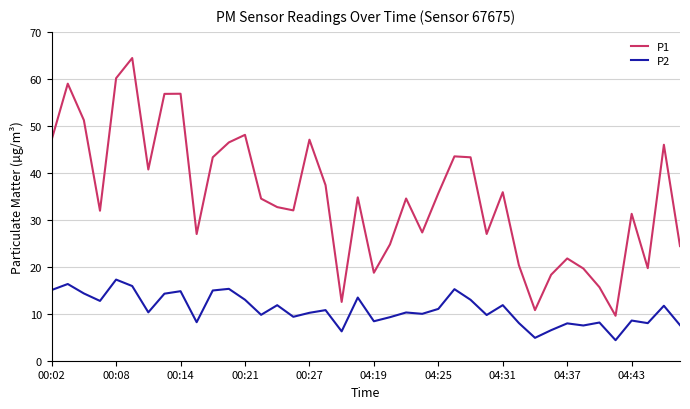

Rank the series by their average value, from lowest to highest.

P2, P1